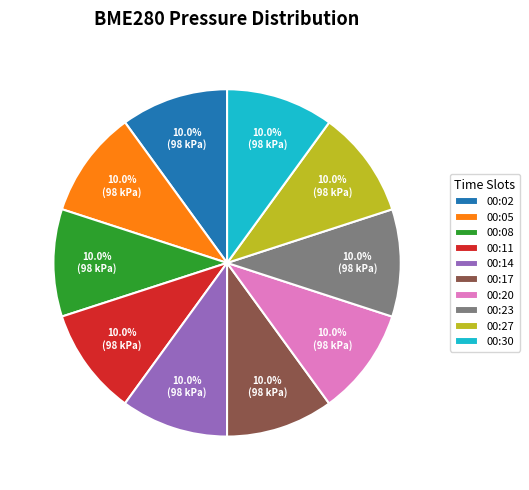

What is the ratio of the value at 00:17 to the value at 00:14?

1.0